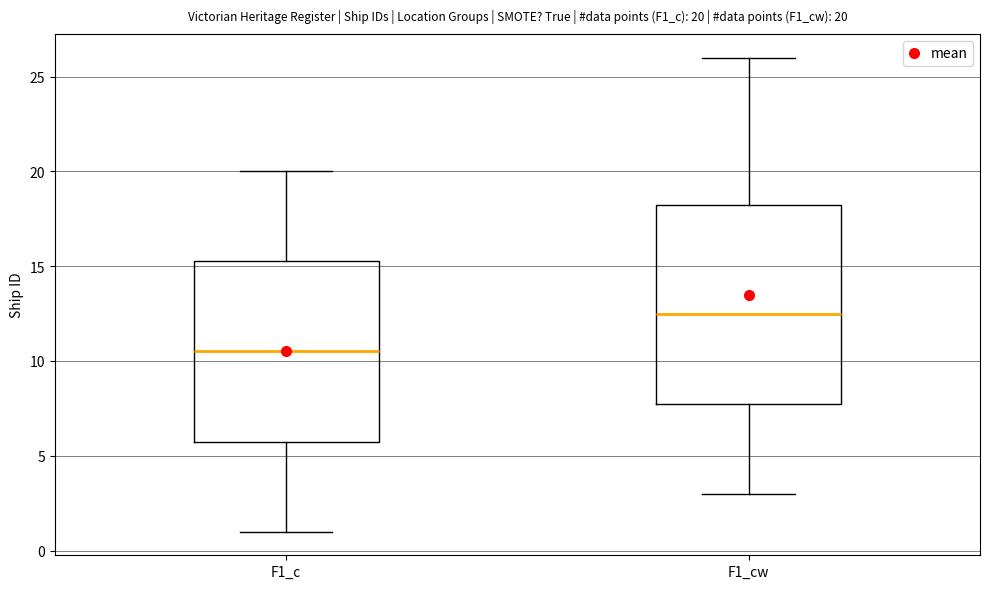

Comparing the boxes themselves (not the whiskers), which one is the tallest?

F1_cw